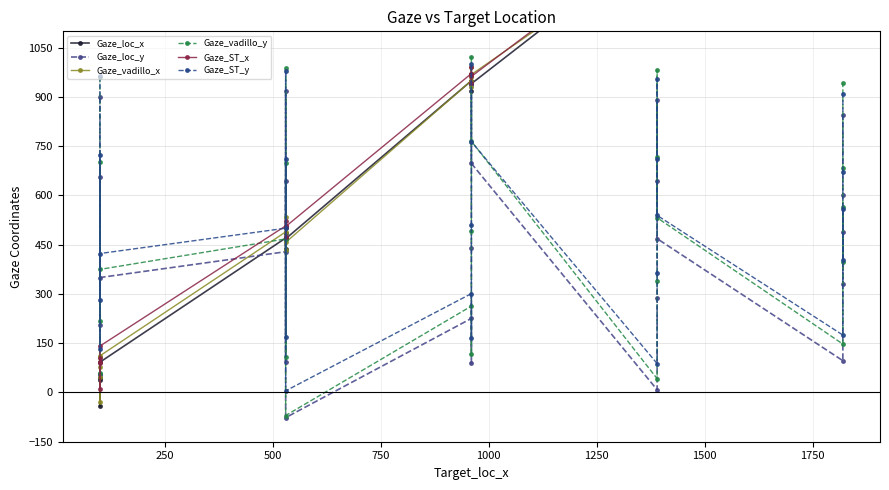

What are all the series names shown in the legend?

Gaze_loc_x, Gaze_loc_y, Gaze_vadillo_x, Gaze_vadillo_y, Gaze_ST_x, Gaze_ST_y